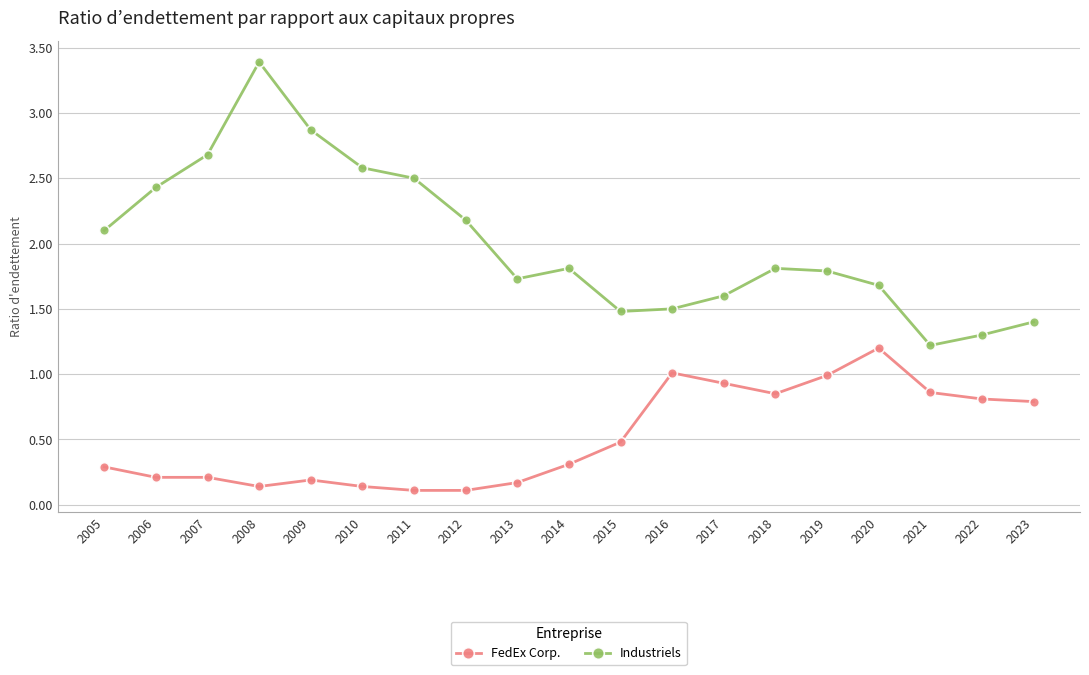

What is the total value across all series at 2013?

1.9